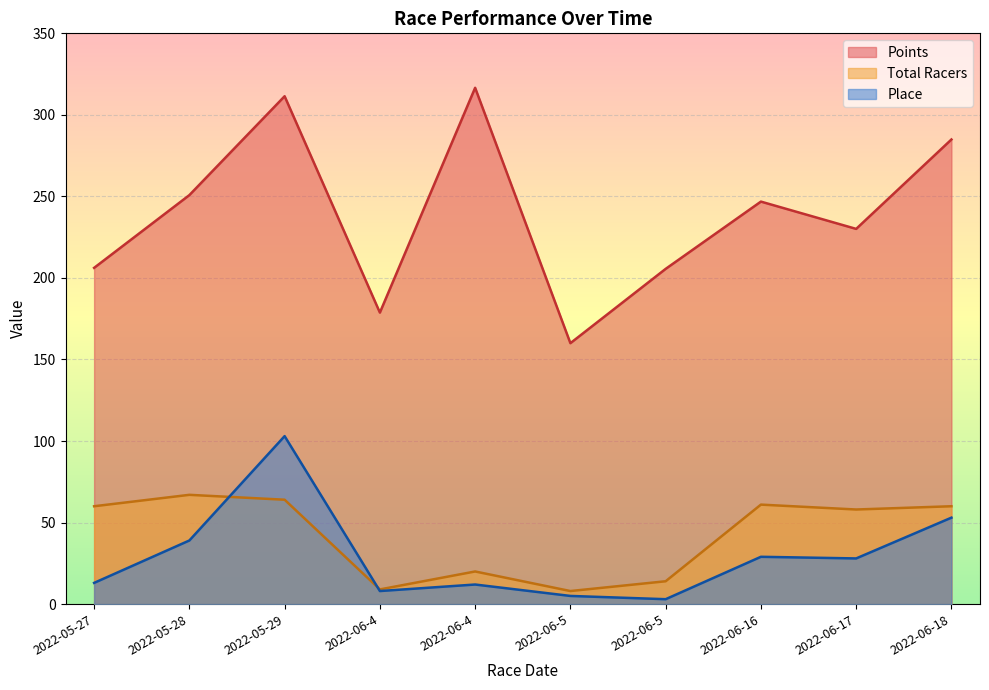

What value does the Total Racers series have at 2022-06-18?

60.0